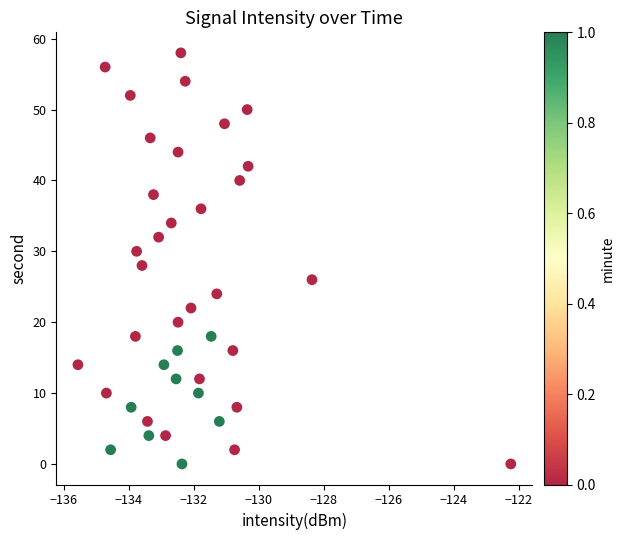

What is the range of Y values (max minus min)?

58